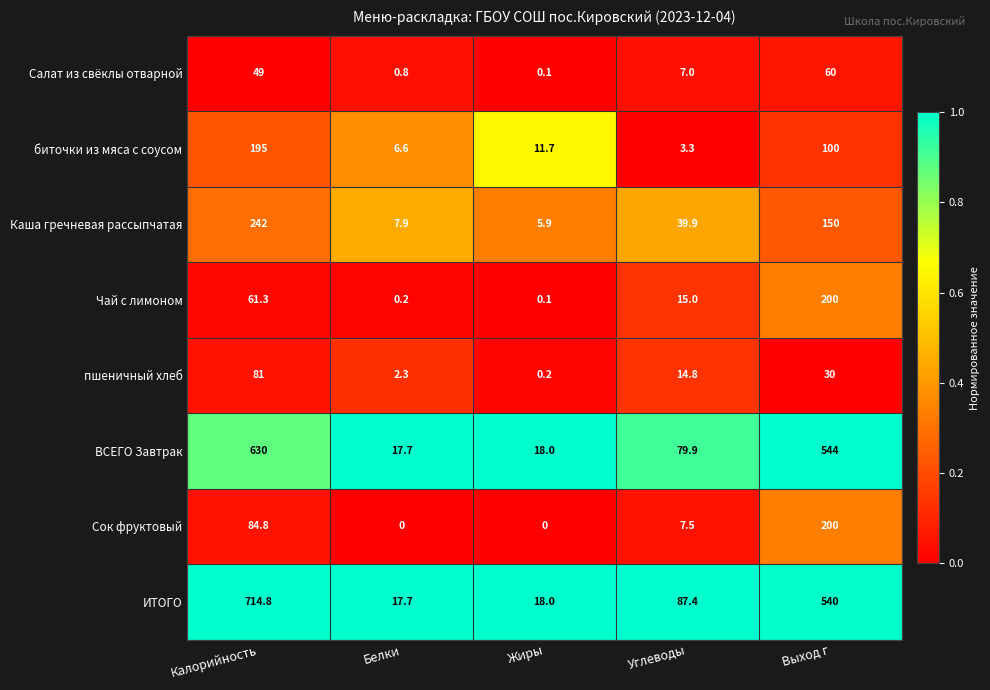

What is the highest value of the Каша гречневая рассыпчатая series?

242.0